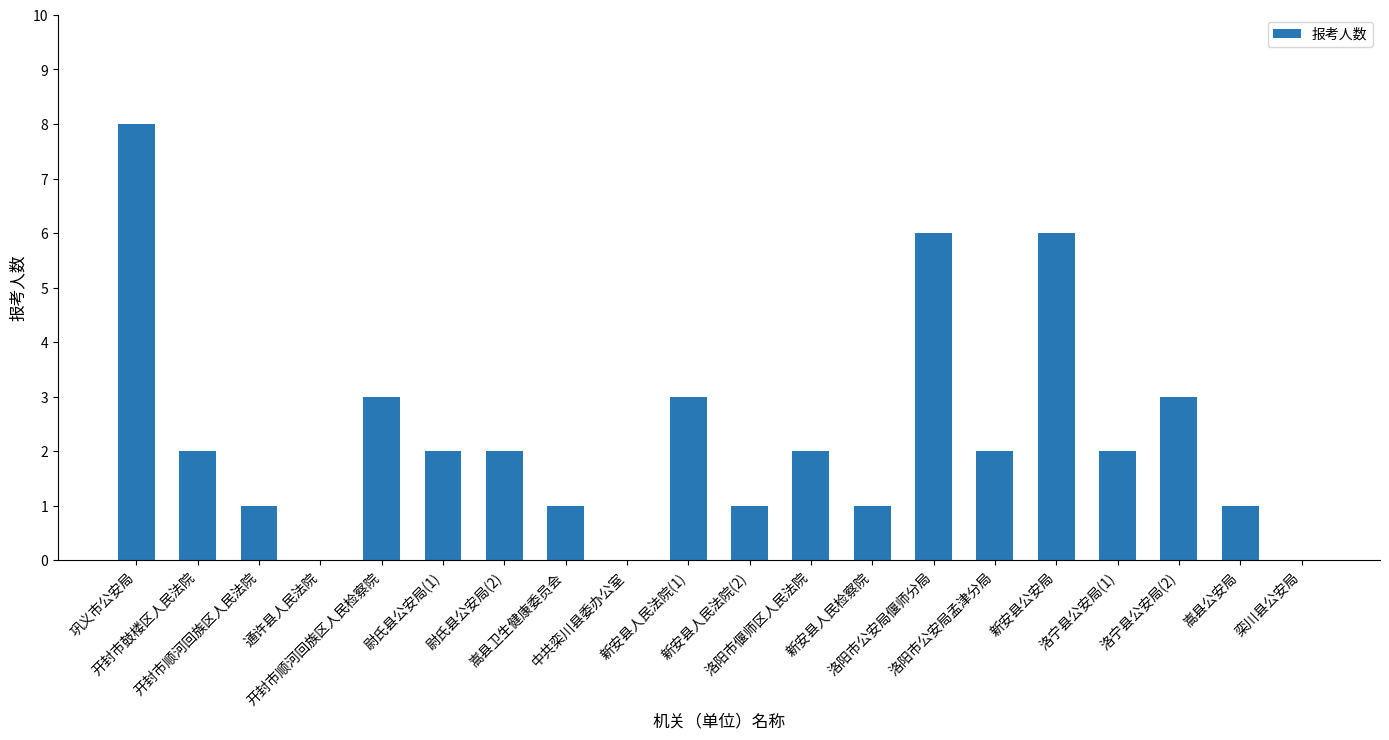

What is the sum of all values?

46